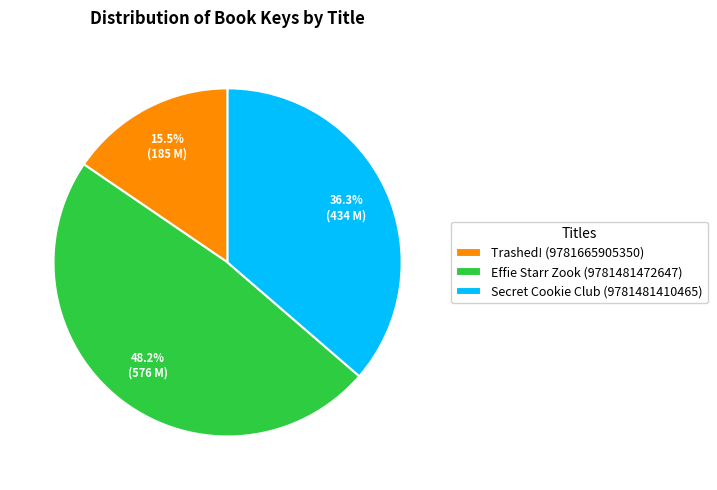

Which has a higher value, Effie Starr Zook (9781481472647) or Secret Cookie Club (9781481410465)?

Effie Starr Zook (9781481472647)